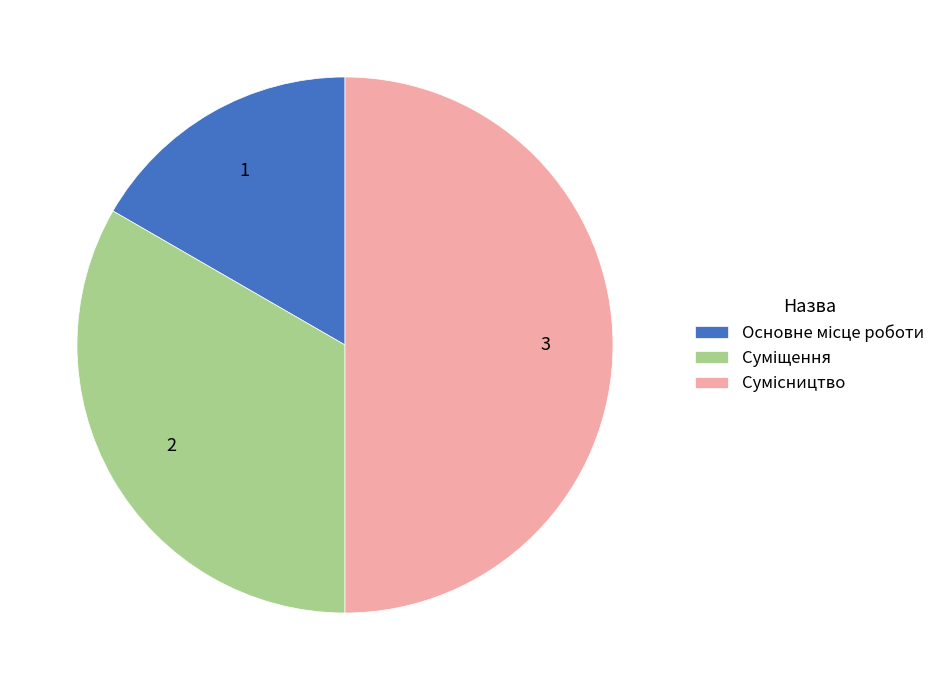

Is there any slice that represents more than half of the pie?

No